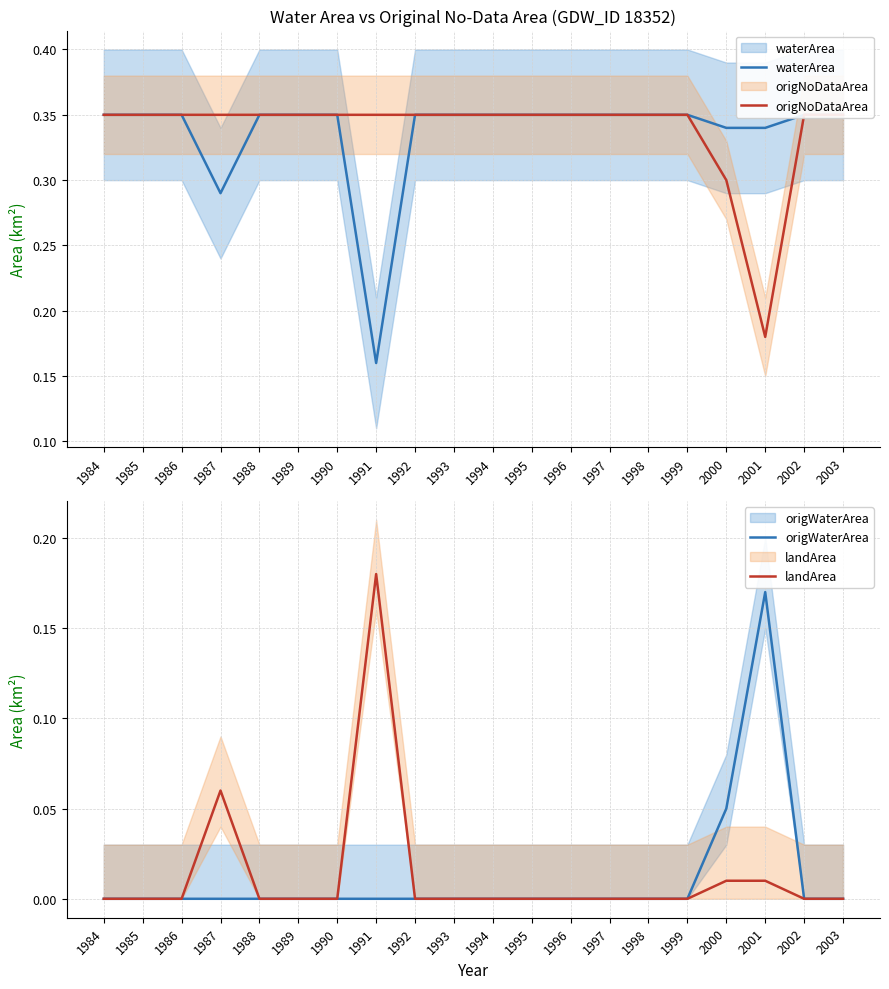

How many origNoDataArea values are between 0 and 1?

20